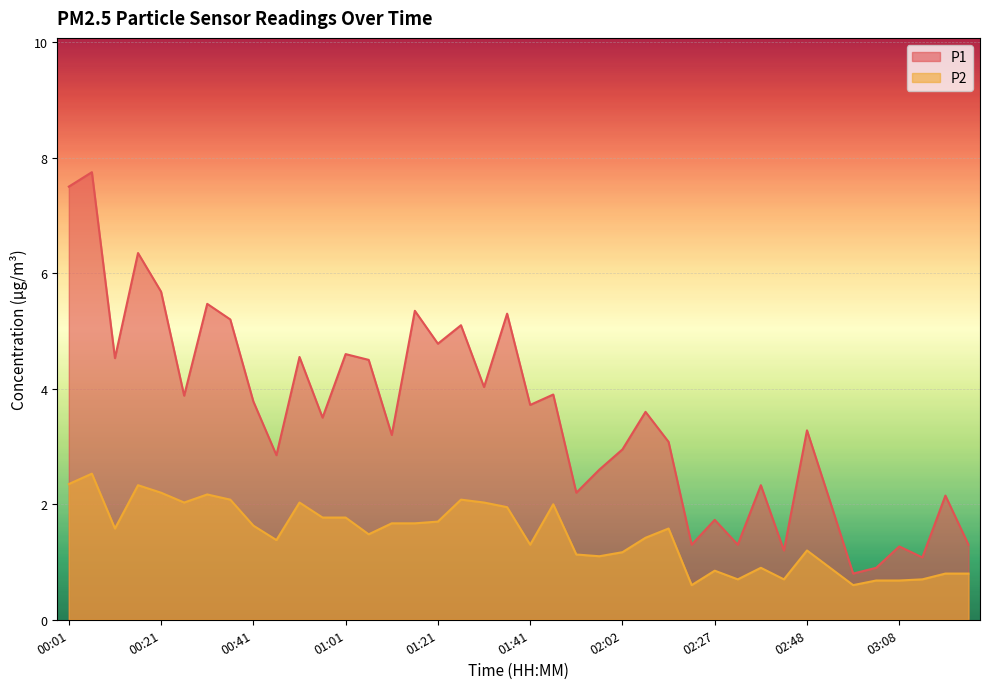

Does the chart display data point markers on the line(s)?

No